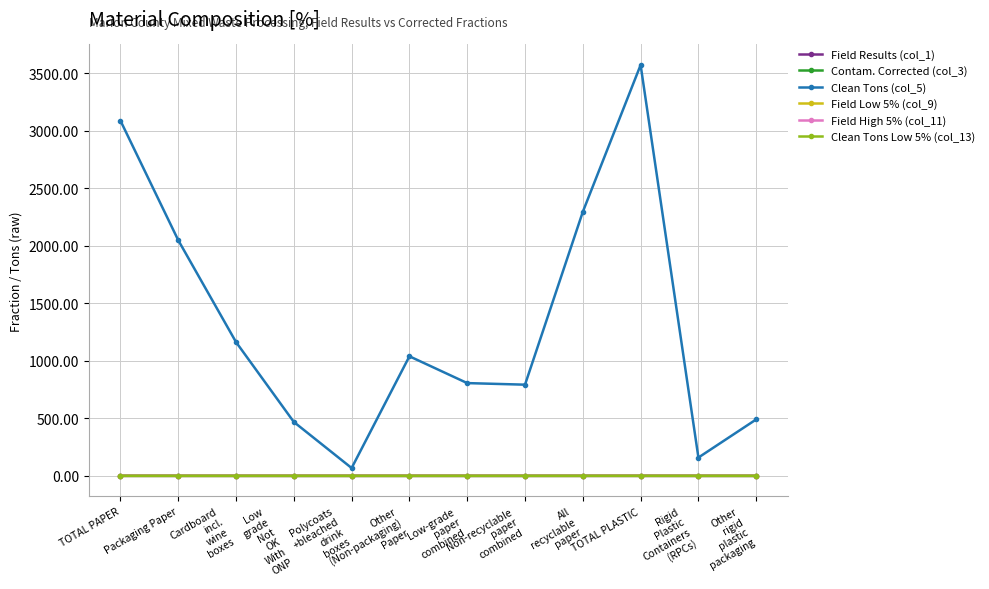

Which series has the largest total across all categories?

Clean Tons (col_5)